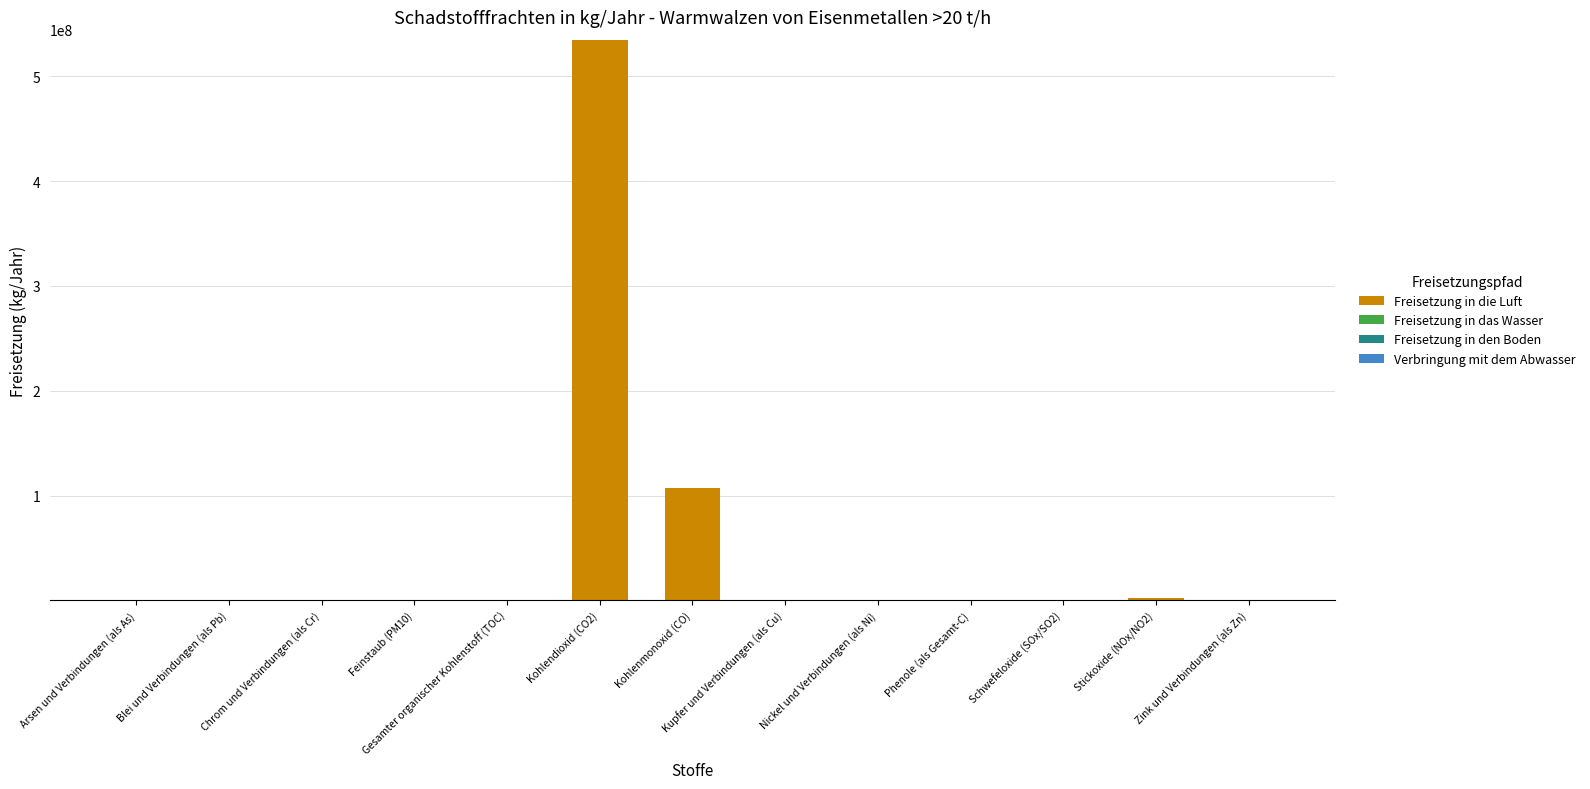

At which label does Freisetzung in die Luft reach its peak?

Kohlendioxid (CO2)